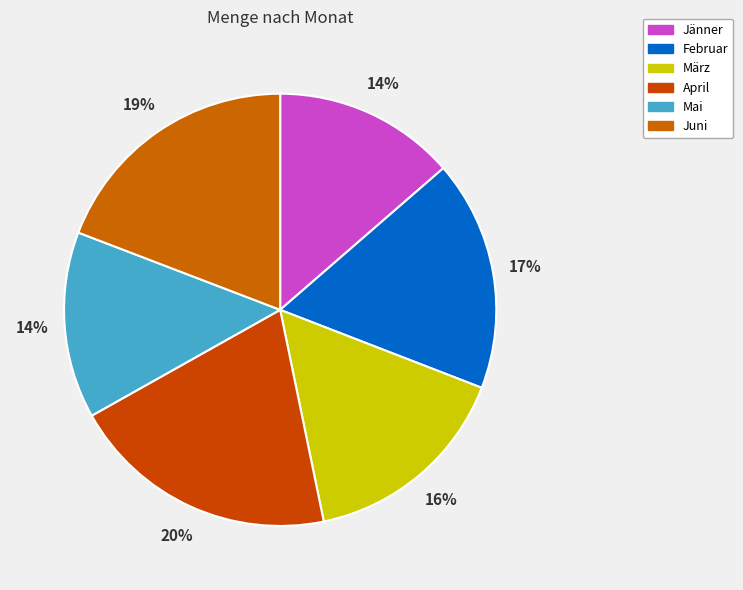

Is there a majority slice in this chart?

No